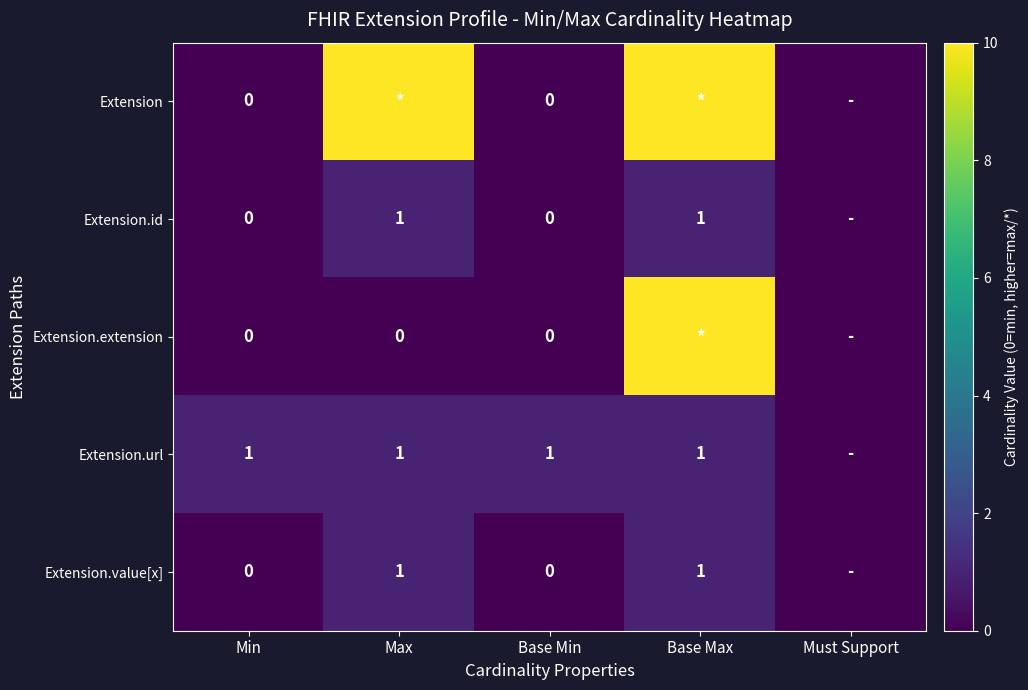

Is the value of Extension.id at Max greater than the value of Extension.extension at Base Min?

Yes